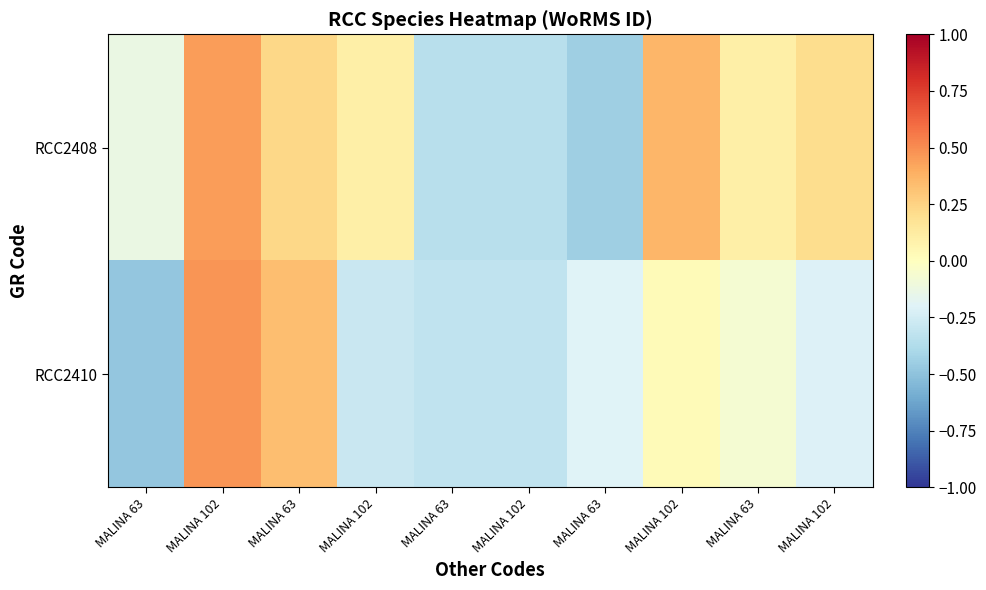

Between MALINA 63 and MALINA 102, which series saw the biggest shift?

RCC2408